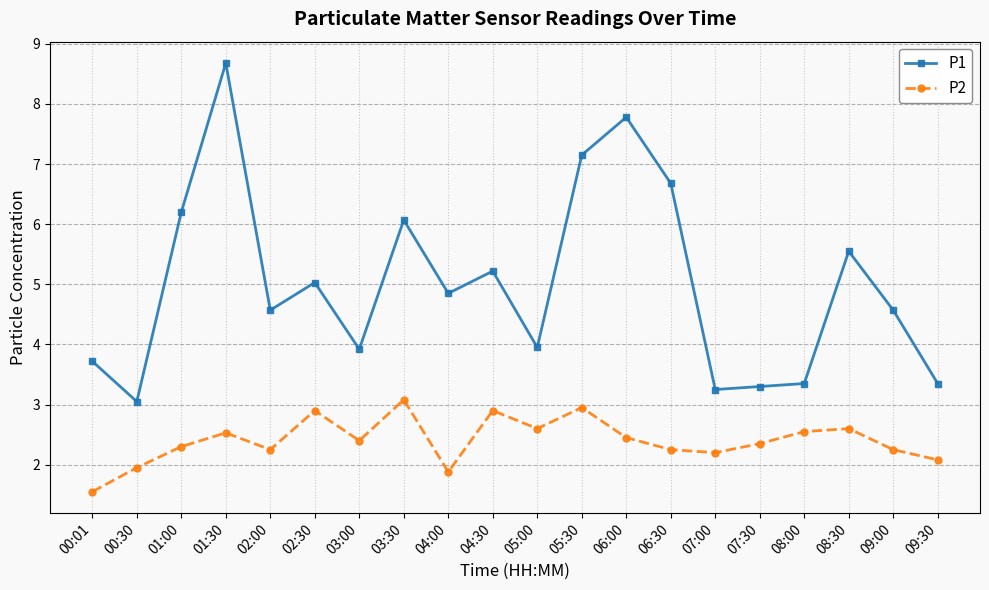

At which category does P2 reach its first local valley?

02:00